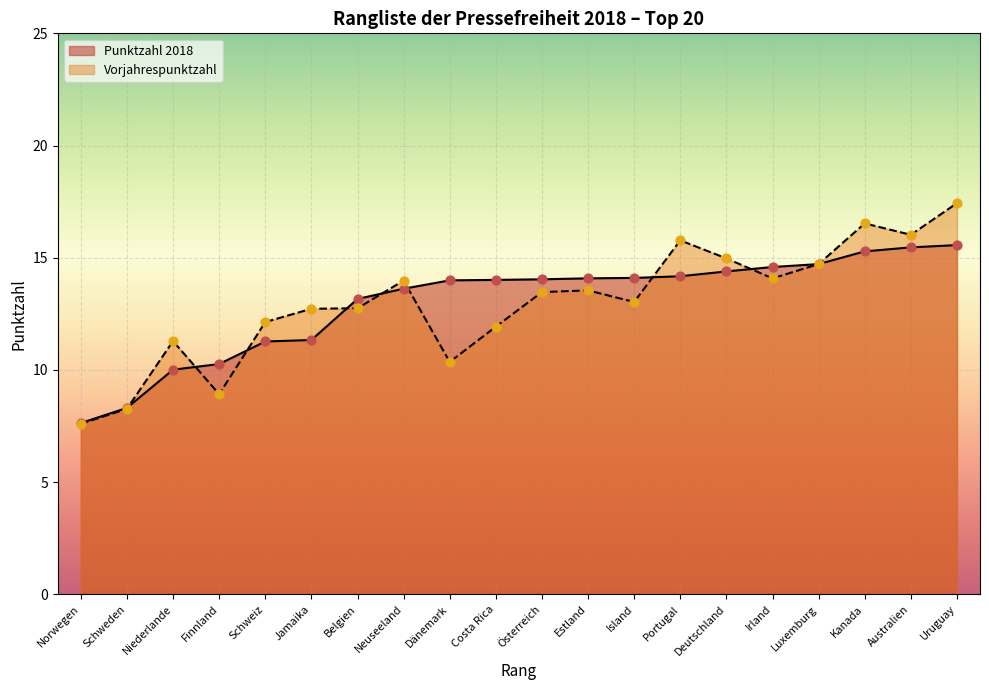

What are all the series names shown in the legend?

Punktzahl 2018, Vorjahrespunktzahl